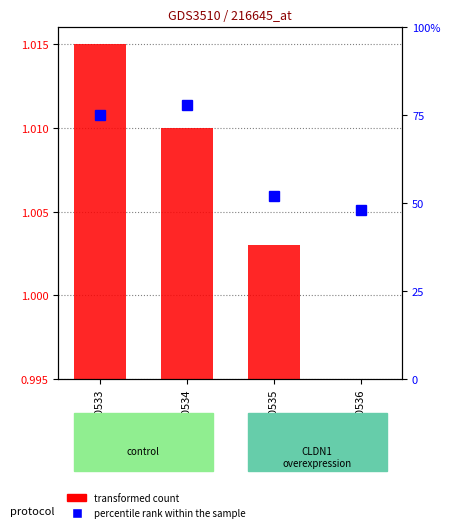

True or false: transformed count has a value of 1.0 at GSM260534.

True